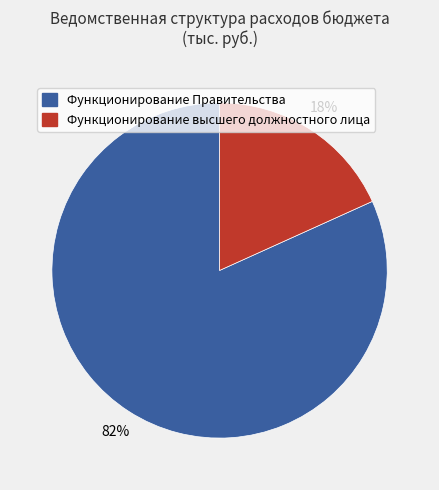

Approximately how many times larger is the value at Функционирование высшего должностного лица compared to Функционирование Правительства?

0.2